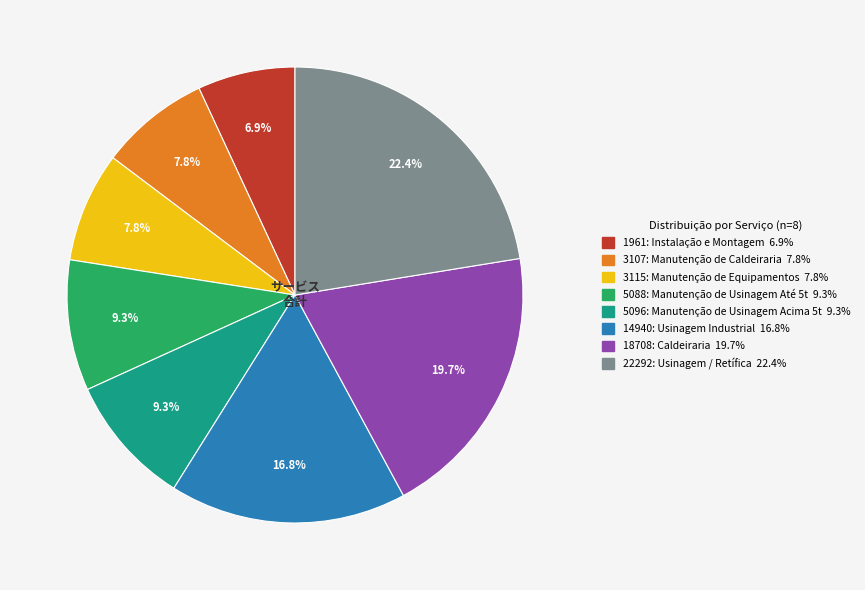

Which slice is the largest?

22292: Usinagem / Retífica